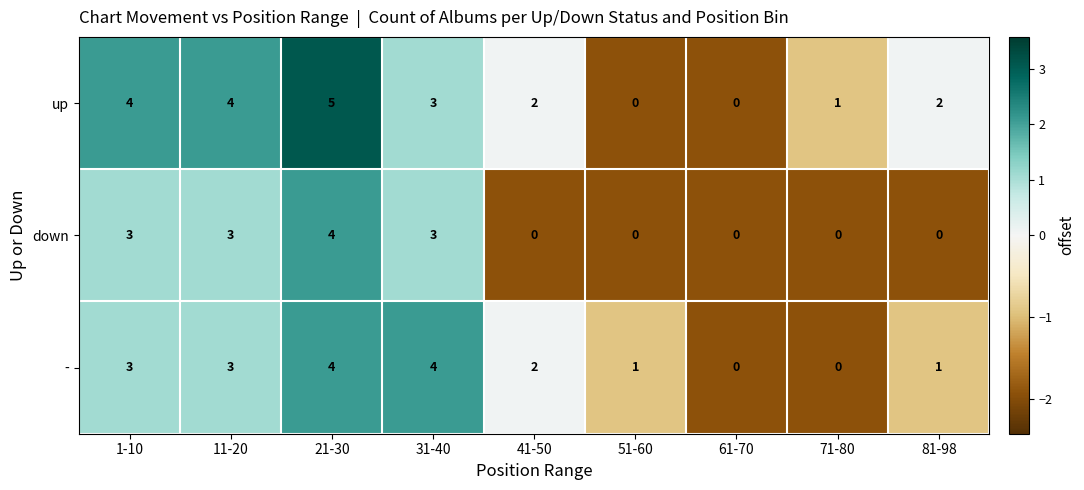

Reading right to left, what are all the values shown in this chart?

up: 81-98=2	71-80=1	61-70=0	51-60=0	41-50=2	31-40=3	21-30=5	11-20=4	1-10=4
down: 81-98=0	71-80=0	61-70=0	51-60=0	41-50=0	31-40=3	21-30=4	11-20=3	1-10=3
-: 81-98=1	71-80=0	61-70=0	51-60=1	41-50=2	31-40=4	21-30=4	11-20=3	1-10=3